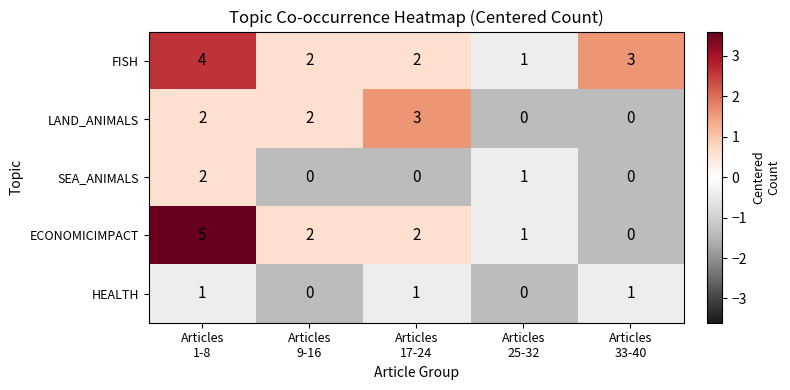

What is the total value across all series at Articles
1-8?

14